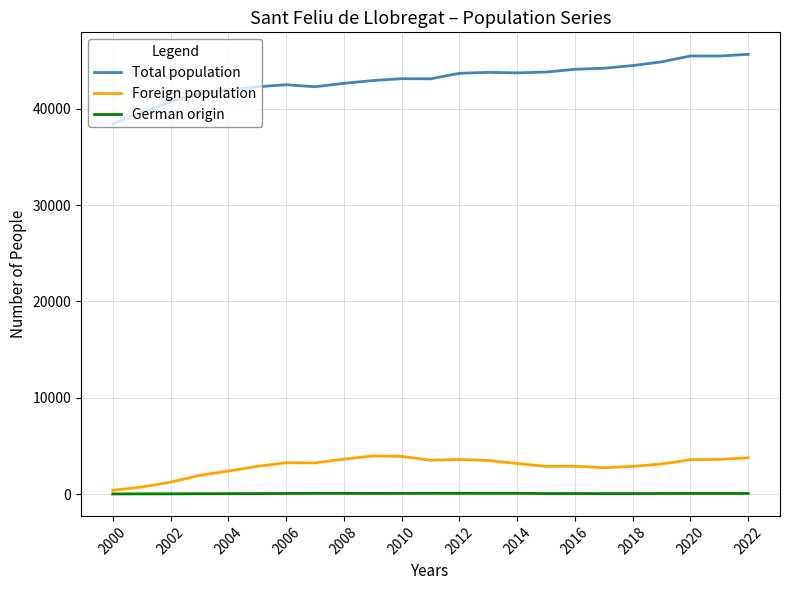

True or false: Foreign population and Total population cross at least once.

False